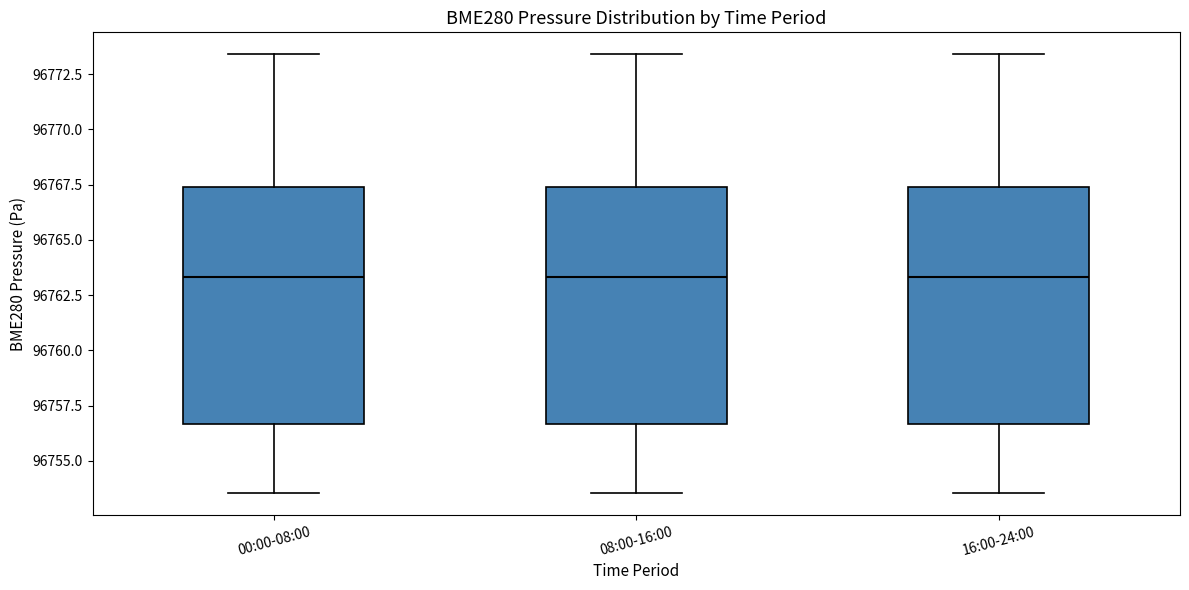

Where is the upper edge of the box for 08:00-16:00 on the y-axis? The values are not printed on the chart, so give them approximately, as read against the axis.

96767.5